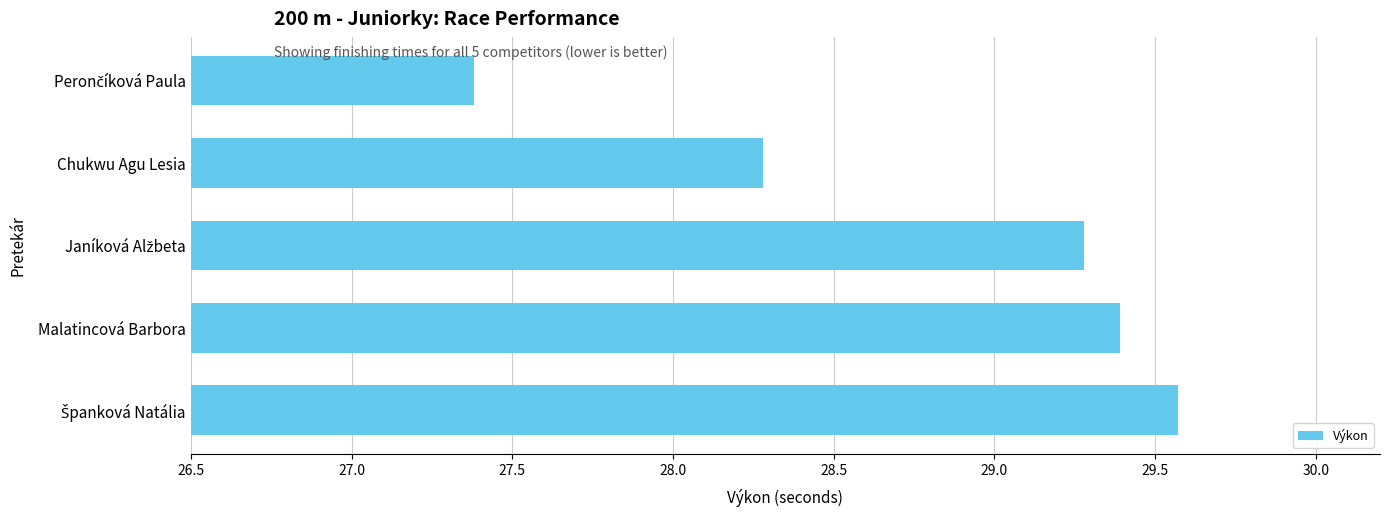

How many data points are less than 29?

2